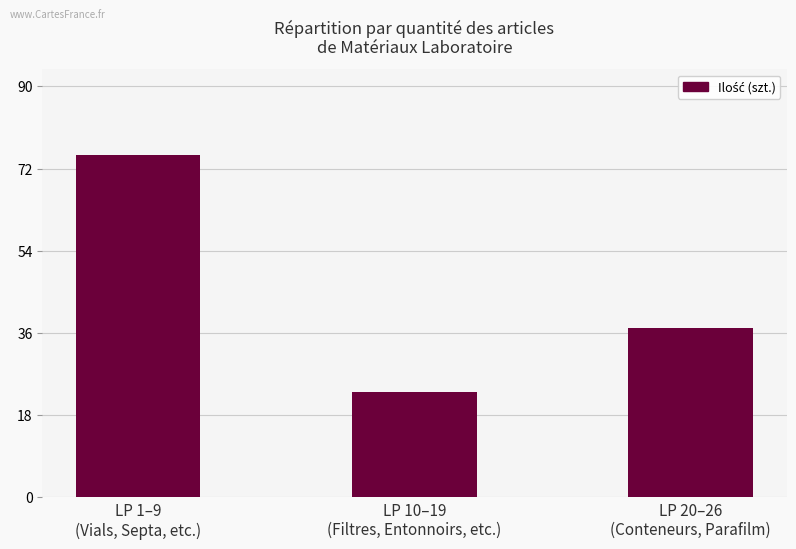

What is the label of the 2nd bar from the left?

LP 10–19
(Filtres, Entonnoirs, etc.)